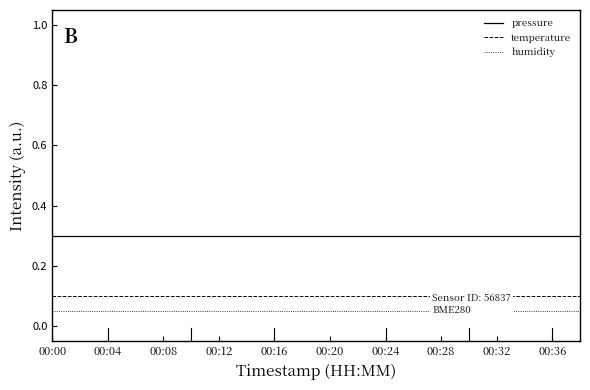

Which series changed the most between 00:04 and 00:20?

pressure